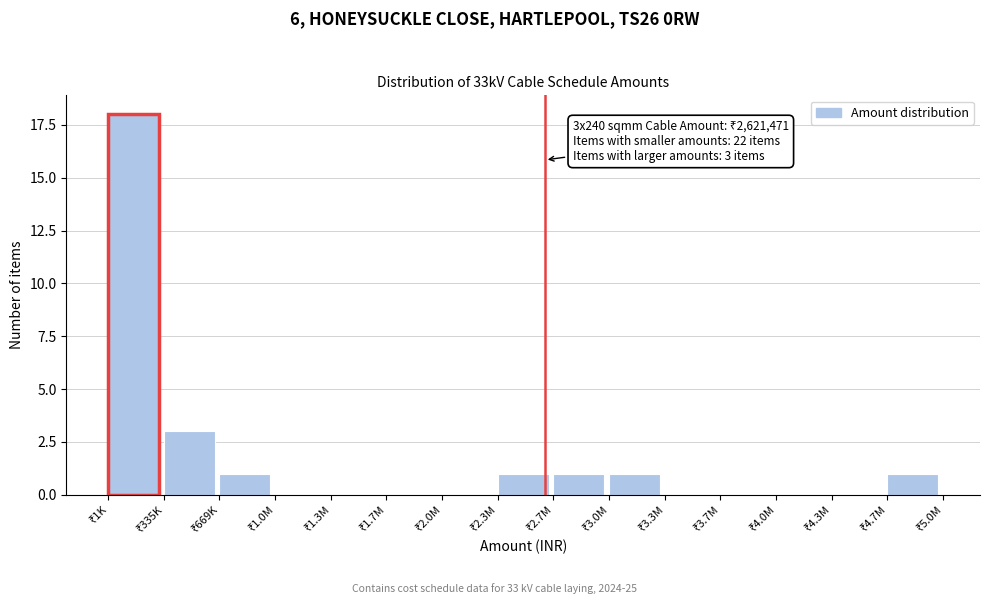

What is the greatest value displayed?

18